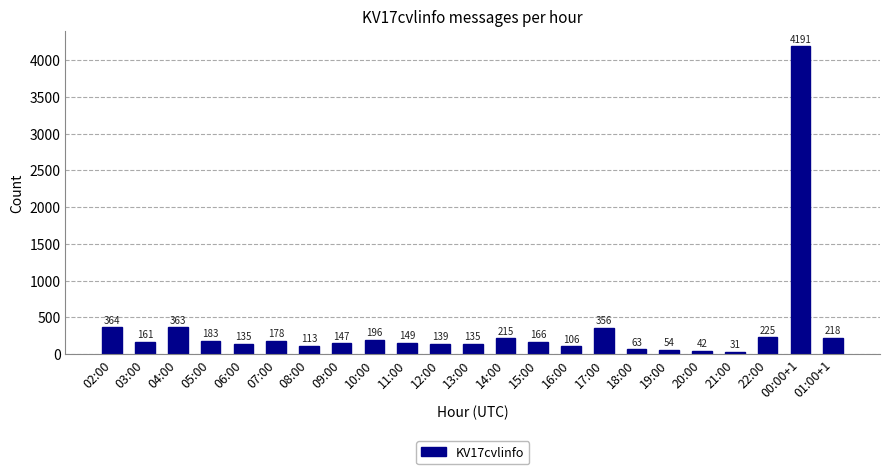

What value does the data have at 18:00, to the nearest 50?

50